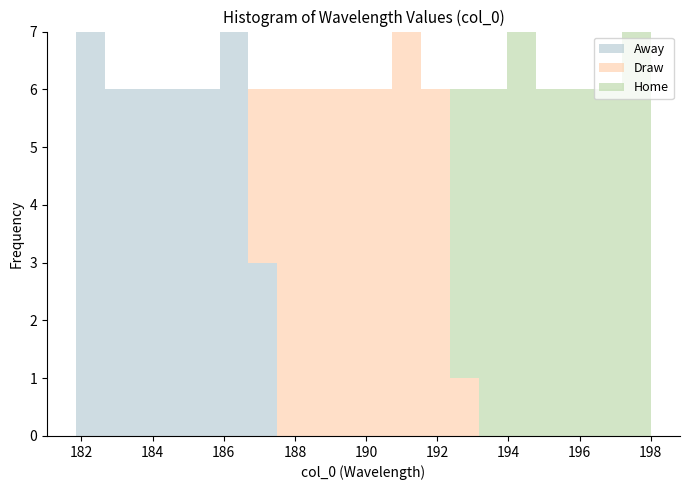

Reading left to right, transcribe this chart: for each stacked bar, give the range it covers on the x-axis and its total height. Neither the bar edges nor the heights are printed on the chart, so give them approximately, as read against the axes.

181.8 to 182.6: 7
182.6 to 183.4: 6
183.4 to 184.2: 6
184.2 to 185.0: 6
185.0 to 185.8: 6
185.8 to 186.6: 7
186.6 to 187.6: 6
187.6 to 188.4: 6
188.4 to 189.2: 6
189.2 to 190.0: 6
190.0 to 190.8: 6
190.8 to 191.6: 7
191.6 to 192.4: 6
192.4 to 193.2: 6
193.2 to 194.0: 6
194.0 to 194.8: 7
194.8 to 195.6: 6
195.6 to 196.4: 6
196.4 to 197.2: 6
197.2 to 198.0: 7